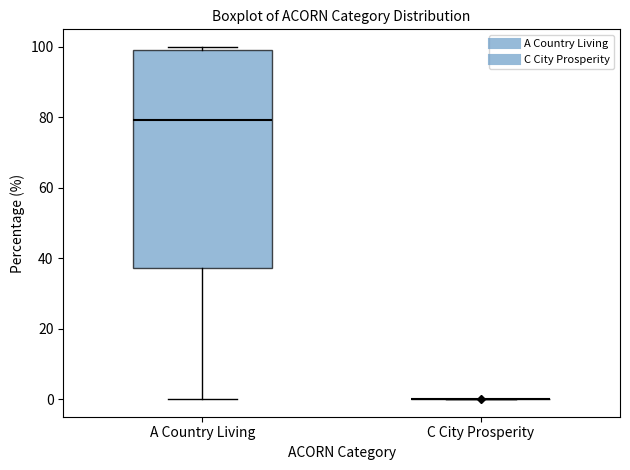

Reading left to right, transcribe this box plot: for each box, give where its median line is, the range the box spans, and where its two whiskers end, as read against the y-axis. The values are not printed on the chart, so give them approximately, as read against the axis.

A Country Living: median 80, box 38 to 100, whiskers 0 to 100 (just above the box's upper edge)
C City Prosperity: box collapsed to a line at 0, whiskers 0 to 0